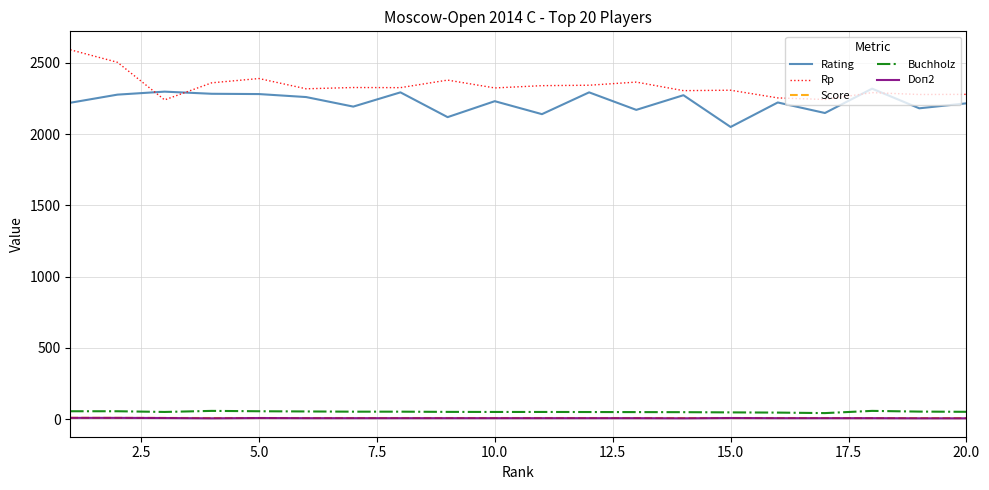

Which series has the largest total across all categories?

Rp